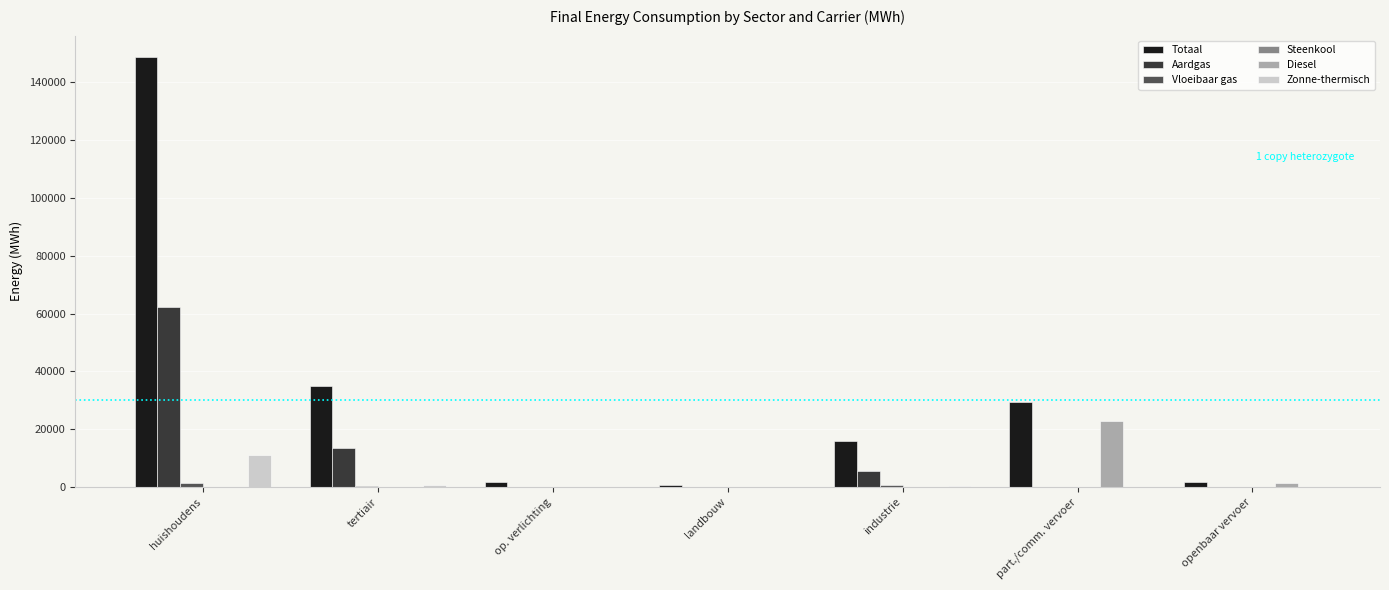

What is the difference between the Aardgas values at openbaar vervoer and landbouw?

35.9